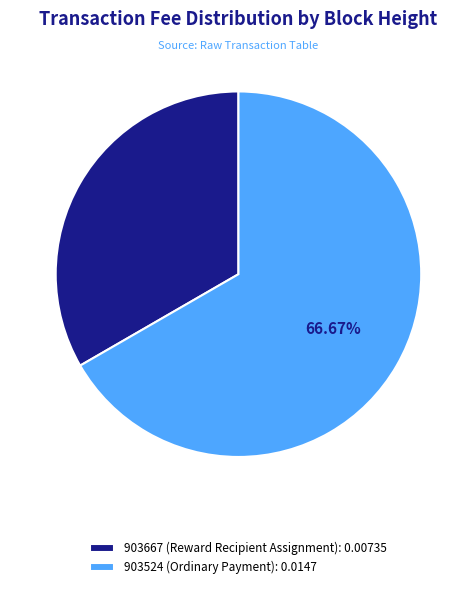

To the nearest percent, what percentage of the pie is 903524 (Ordinary Payment)?

67%